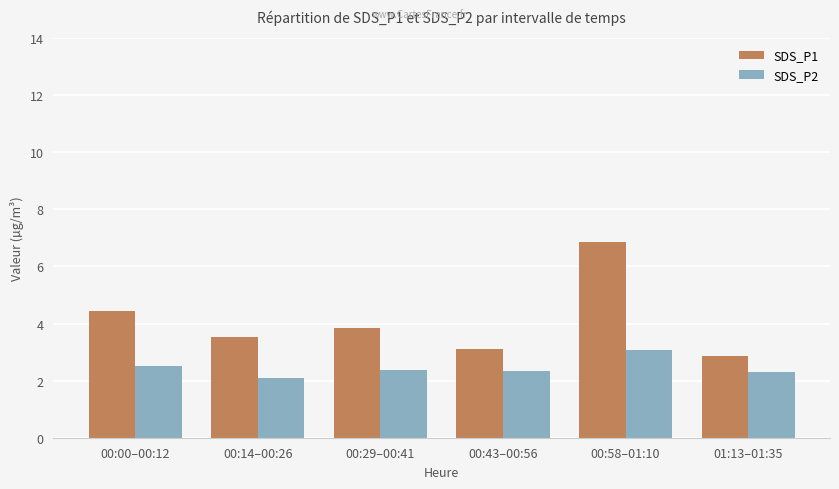

Is the value of SDS_P2 at 00:14–00:26 greater than the value of SDS_P1 at 00:43–00:56?

No